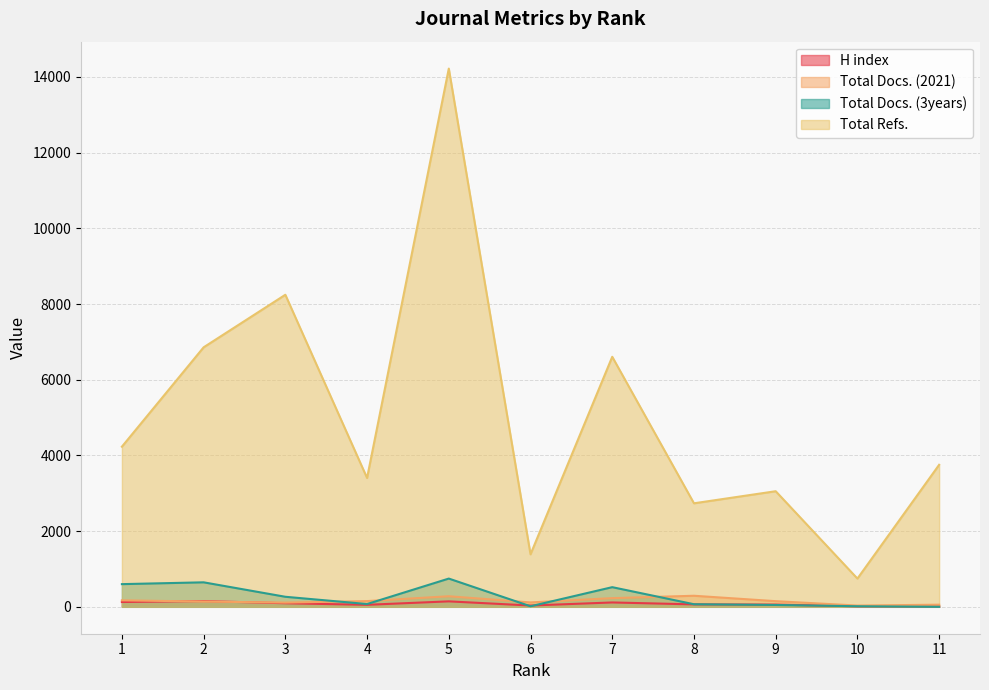

What are all the series names shown in the legend?

H index, Total Docs. (2021), Total Docs. (3years), Total Refs.